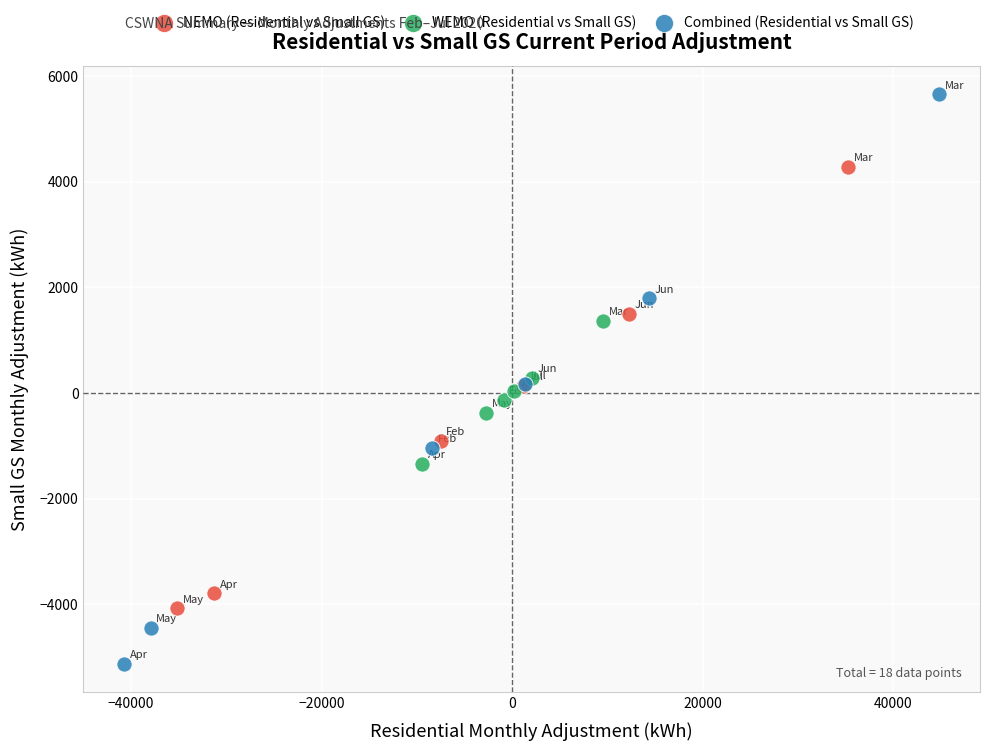

Which series reaches the minimum Y coordinate?

Combined (Residential vs Small GS)